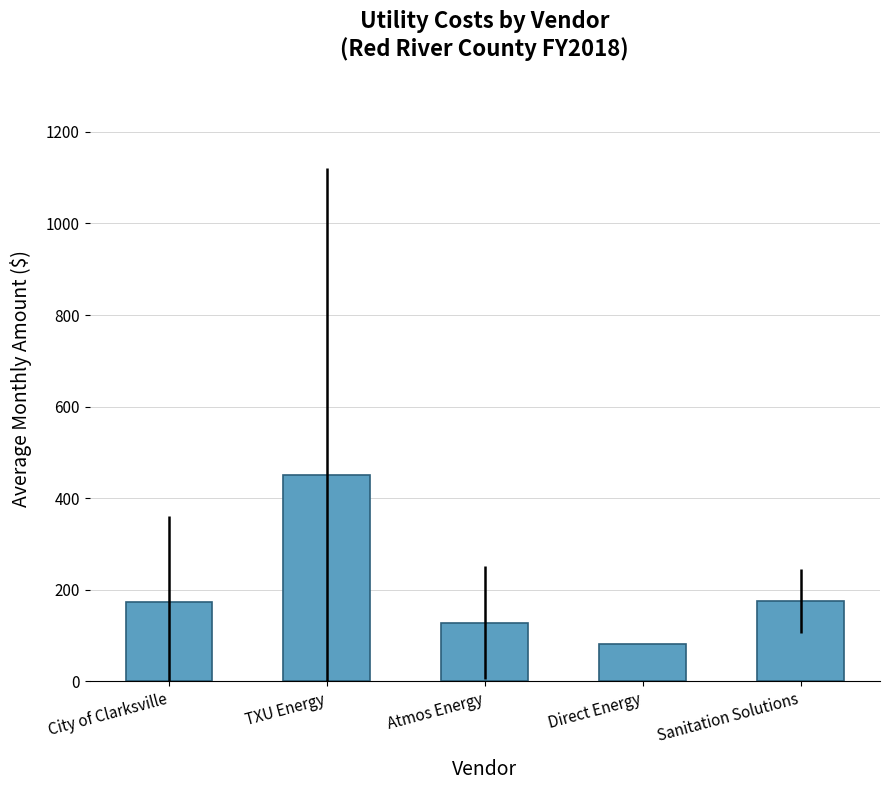

What is the average value?

201.9